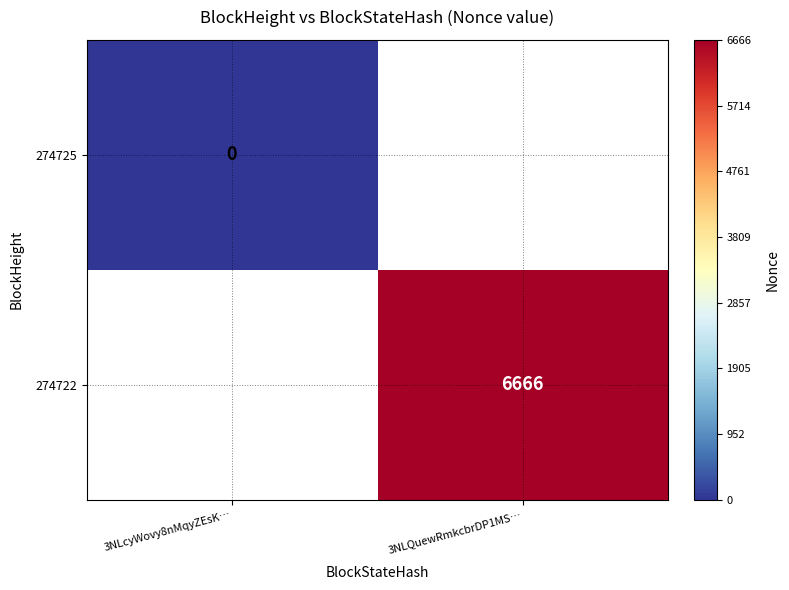

Is it true that 274722 equals 4620 at 3NLQuewRmkcbrDP1MS…?

False